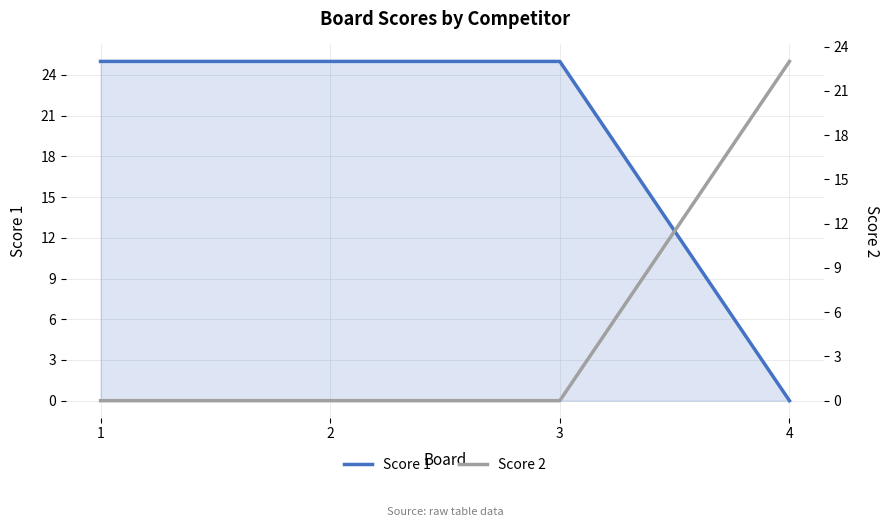

At how many categories does at least one series exceed 13?

4